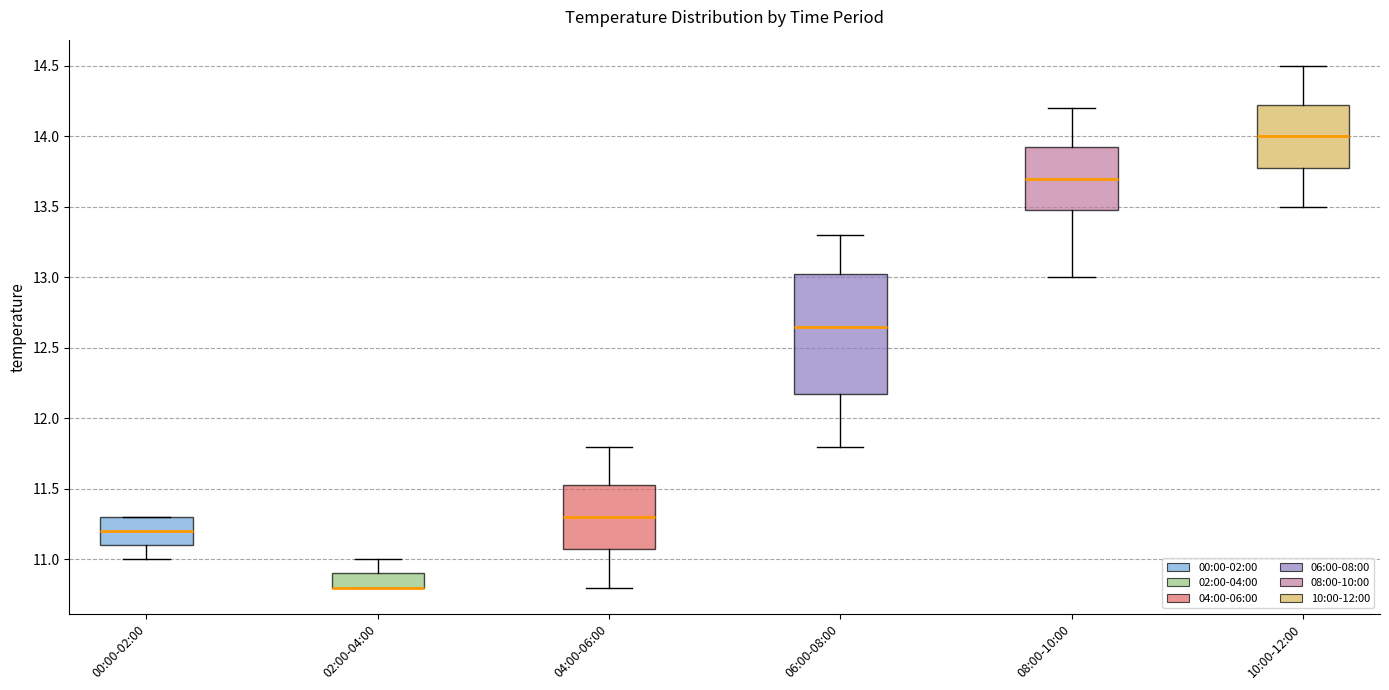

Comparing the boxes themselves (not the whiskers), which one is the tallest?

06:00-08:00